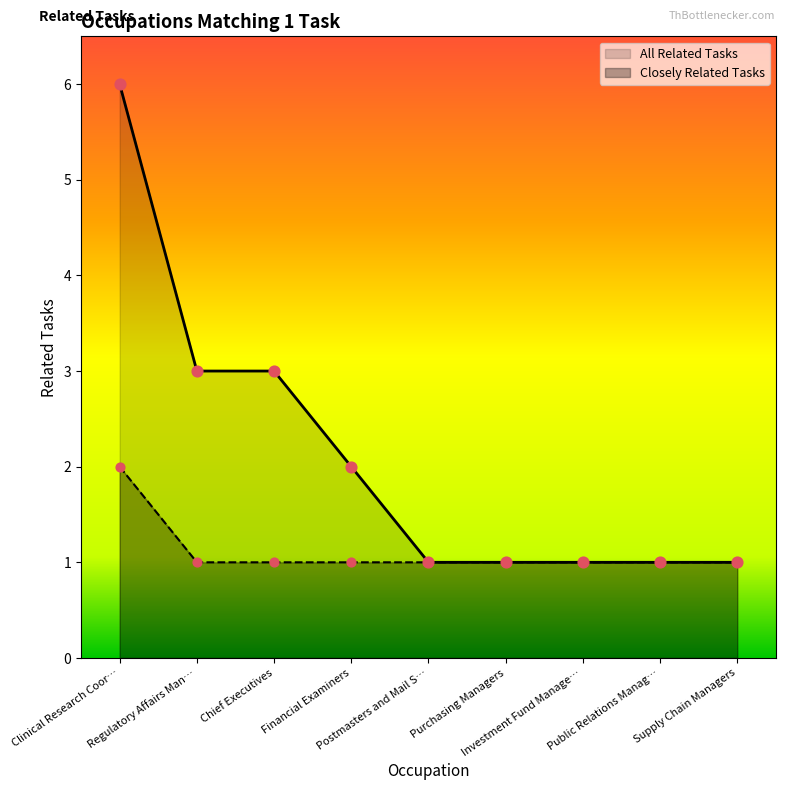

Approximately how many times larger is the value at Purchasing Managers compared to Financial Examiners?

0.5